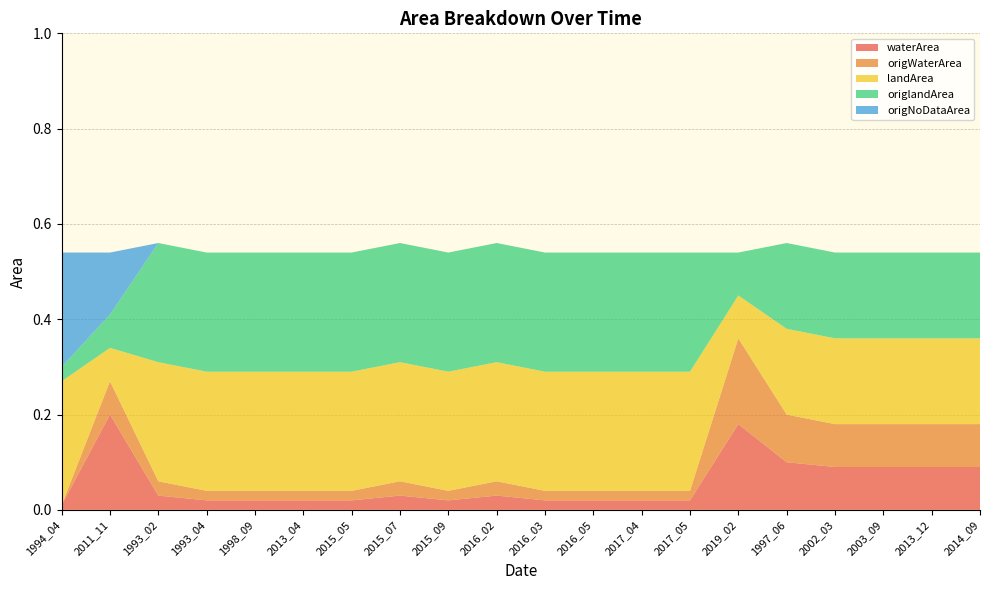

Reading left to right, what are all the values shown in this chart?

waterArea: 1994_04=0.0	2011_11=0.2	1993_02=0.0	1993_04=0.0	1998_09=0.0	2013_04=0.0	2015_05=0.0	2015_07=0.0	2015_09=0.0	2016_02=0.0	2016_03=0.0	2016_05=0.0	2017_04=0.0	2017_05=0.0	2019_02=0.2	1997_06=0.1	2002_03=0.1	2003_09=0.1	2013_12=0.1	2014_09=0.1
origWaterArea: 1994_04=0.0	2011_11=0.1	1993_02=0.0	1993_04=0.0	1998_09=0.0	2013_04=0.0	2015_05=0.0	2015_07=0.0	2015_09=0.0	2016_02=0.0	2016_03=0.0	2016_05=0.0	2017_04=0.0	2017_05=0.0	2019_02=0.2	1997_06=0.1	2002_03=0.1	2003_09=0.1	2013_12=0.1	2014_09=0.1
landArea: 1994_04=0.3	2011_11=0.1	1993_02=0.2	1993_04=0.2	1998_09=0.2	2013_04=0.2	2015_05=0.2	2015_07=0.2	2015_09=0.2	2016_02=0.2	2016_03=0.2	2016_05=0.2	2017_04=0.2	2017_05=0.2	2019_02=0.1	1997_06=0.2	2002_03=0.2	2003_09=0.2	2013_12=0.2	2014_09=0.2
origlandArea: 1994_04=0.0	2011_11=0.1	1993_02=0.2	1993_04=0.2	1998_09=0.2	2013_04=0.2	2015_05=0.2	2015_07=0.2	2015_09=0.2	2016_02=0.2	2016_03=0.2	2016_05=0.2	2017_04=0.2	2017_05=0.2	2019_02=0.1	1997_06=0.2	2002_03=0.2	2003_09=0.2	2013_12=0.2	2014_09=0.2
origNoDataArea: 1994_04=0.2	2011_11=0.1	1993_02=0.0	1993_04=0.0	1998_09=0.0	2013_04=0.0	2015_05=0.0	2015_07=0.0	2015_09=0.0	2016_02=0.0	2016_03=0.0	2016_05=0.0	2017_04=0.0	2017_05=0.0	2019_02=0.0	1997_06=0.0	2002_03=0.0	2003_09=0.0	2013_12=0.0	2014_09=0.0